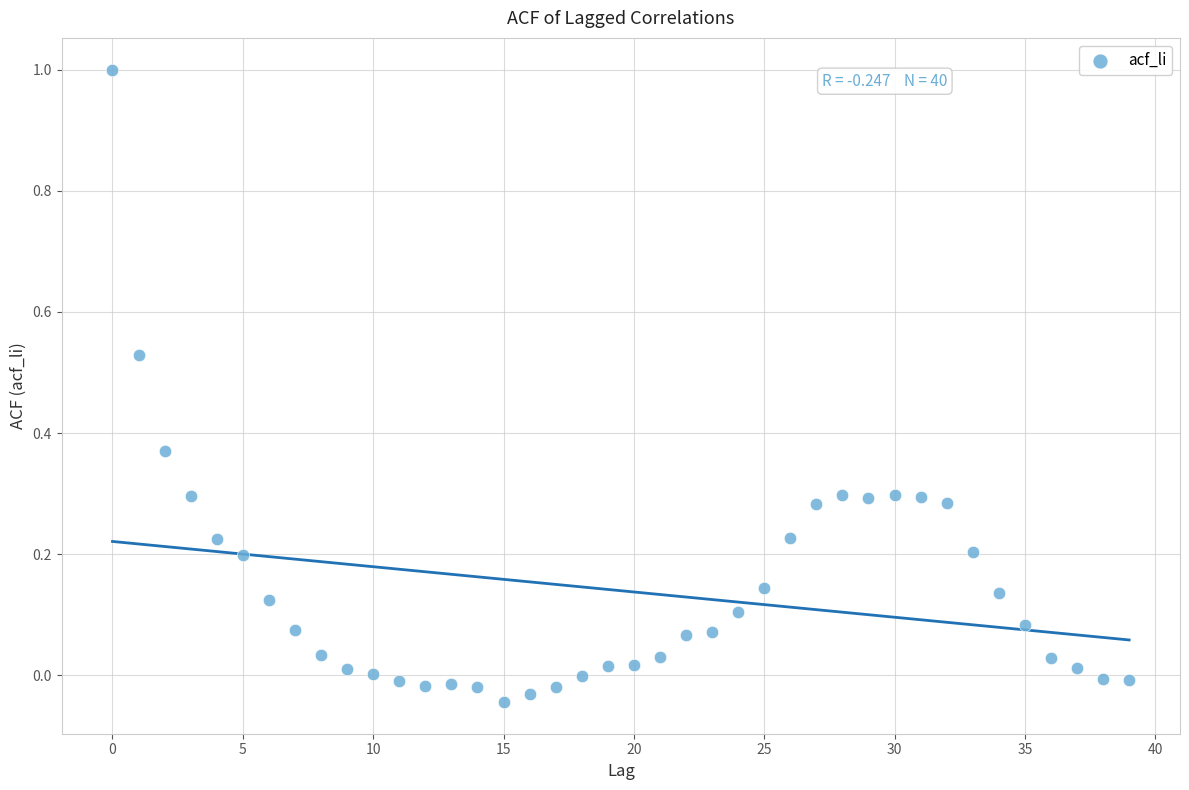

What is the range of Y values (max minus min)?

1.0